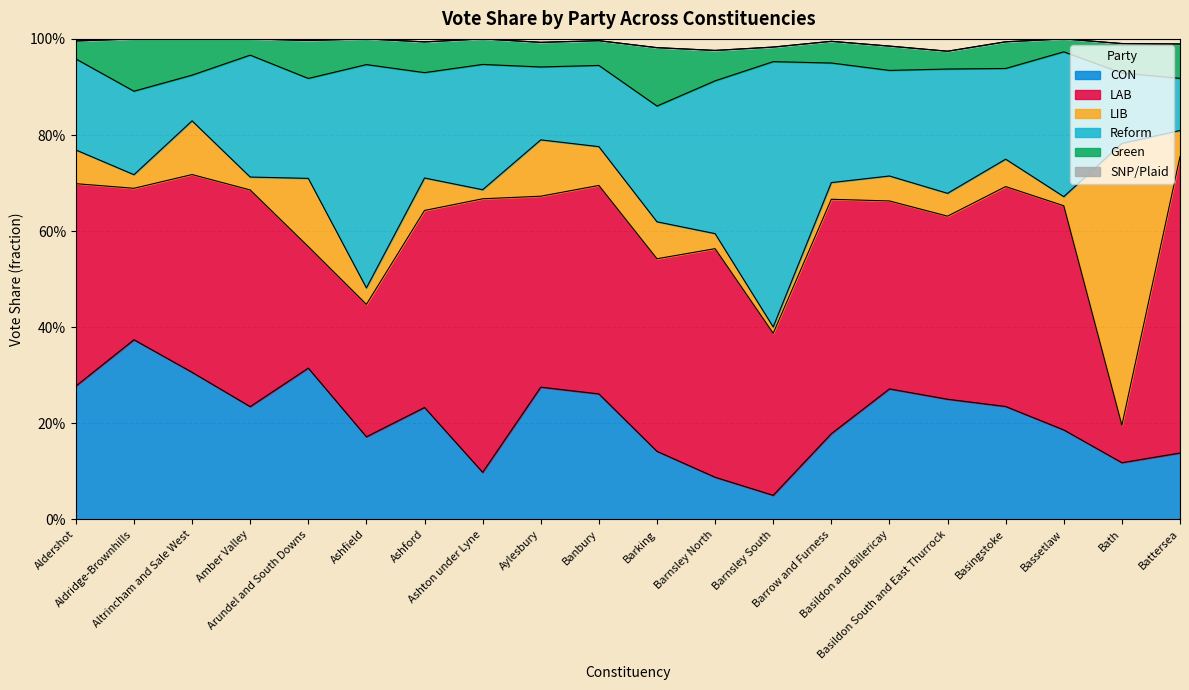

Between Battersea and Aldershot, which is larger?

Aldershot